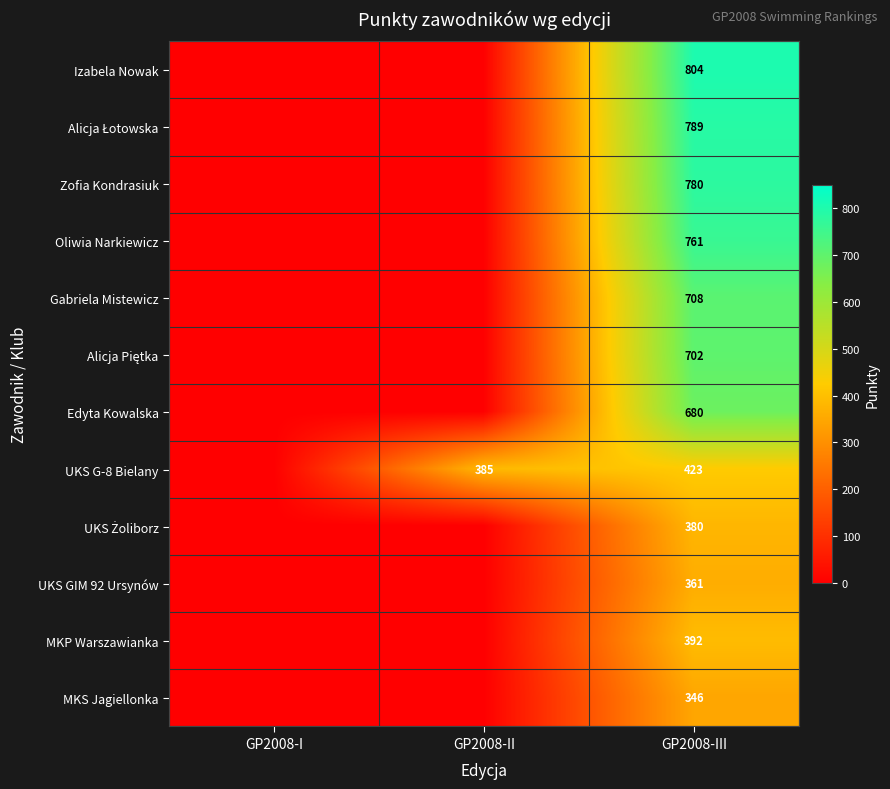

The Izabela Nowak series shows 804 at GP2008-III. True or false?

True